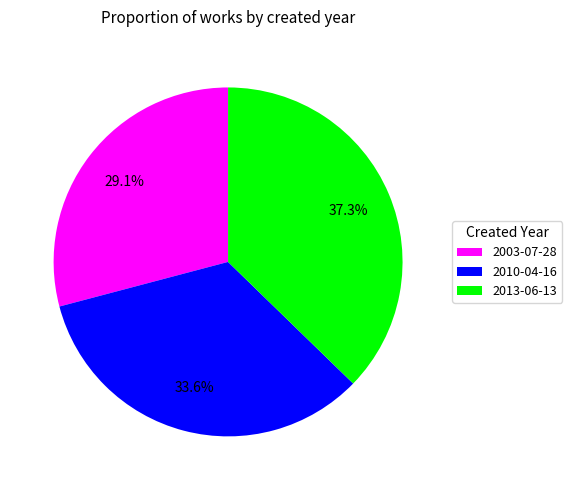

Which slice is the largest?

2013-06-13